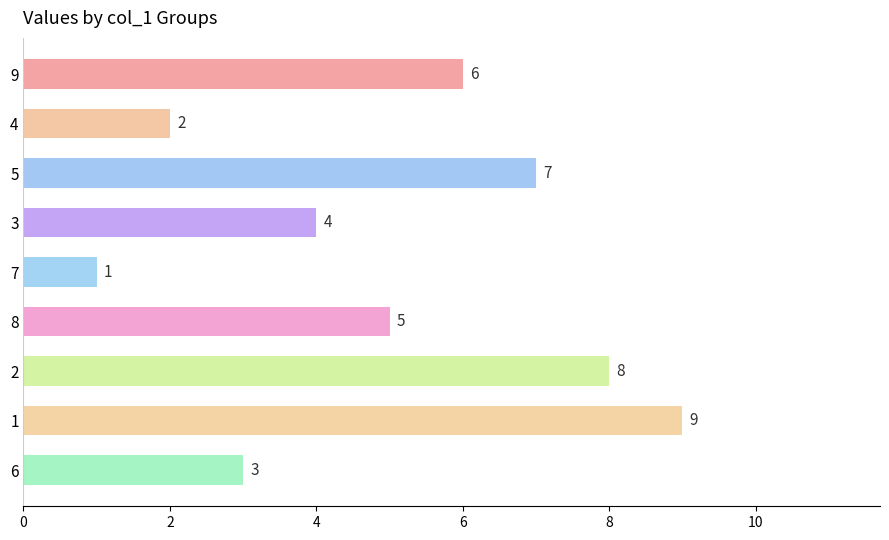

Which label corresponds to the smallest value in the chart?

7